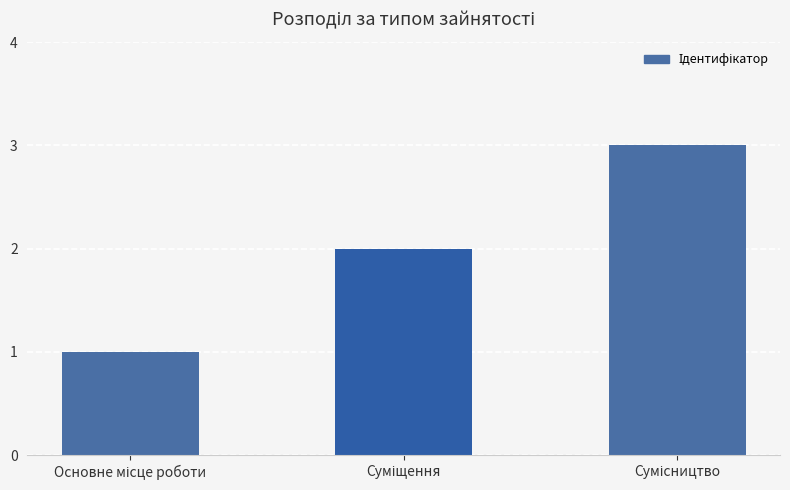

What is the sum of all values?

6